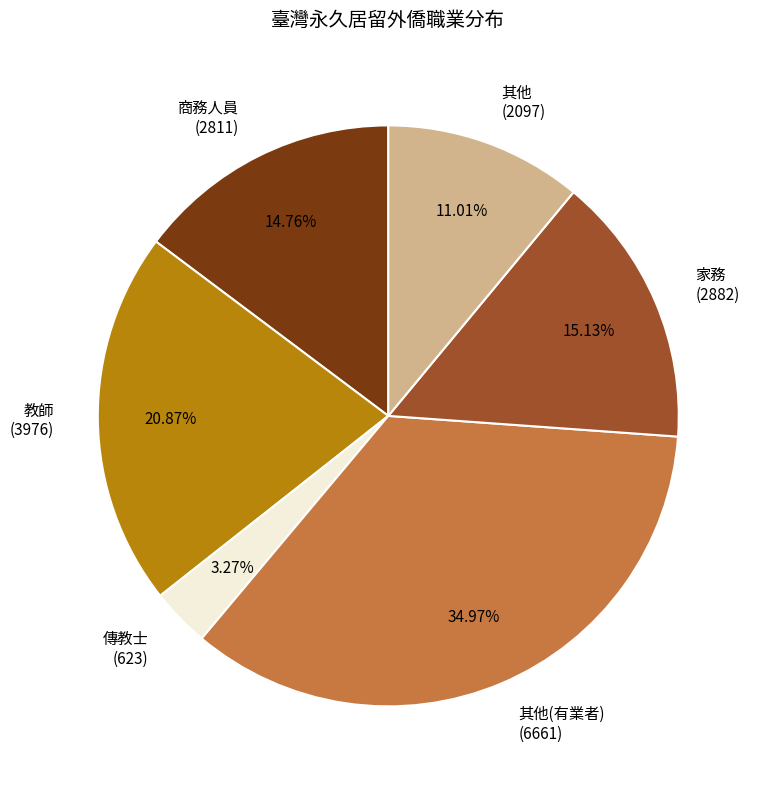

Does any single category account for the majority?

No